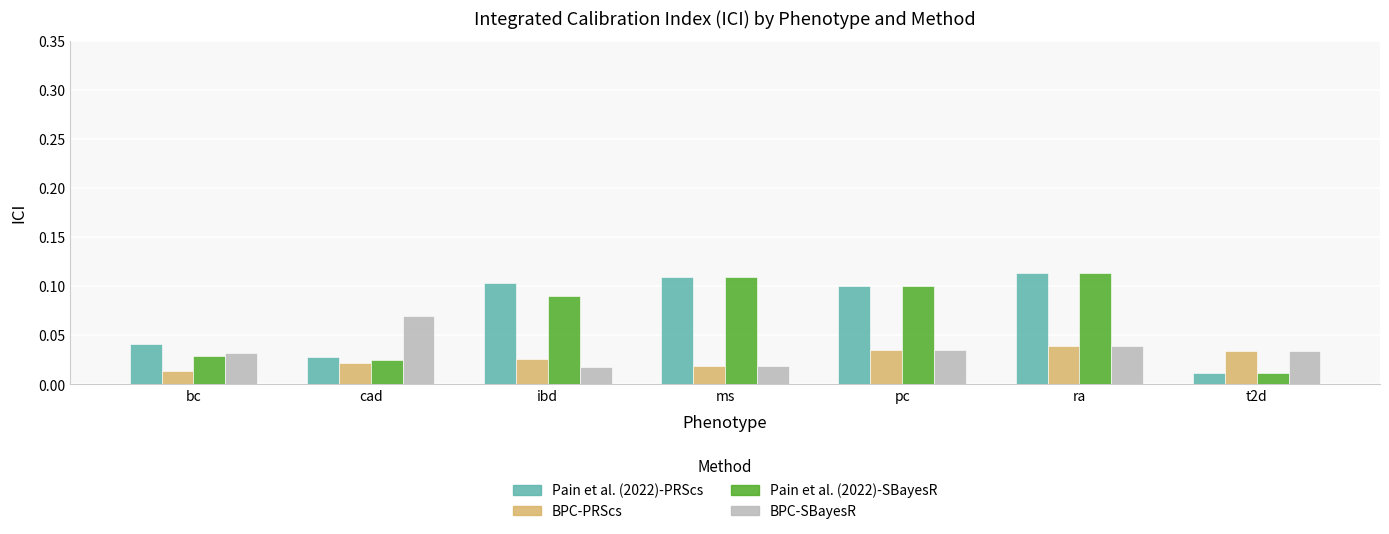

Where is Pain et al. (2022)-PRScs nearest to the value 0?

t2d